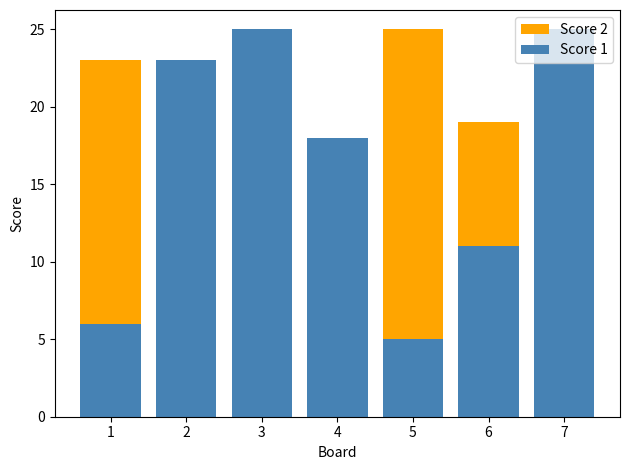

Does the chart contain any negative values?

No